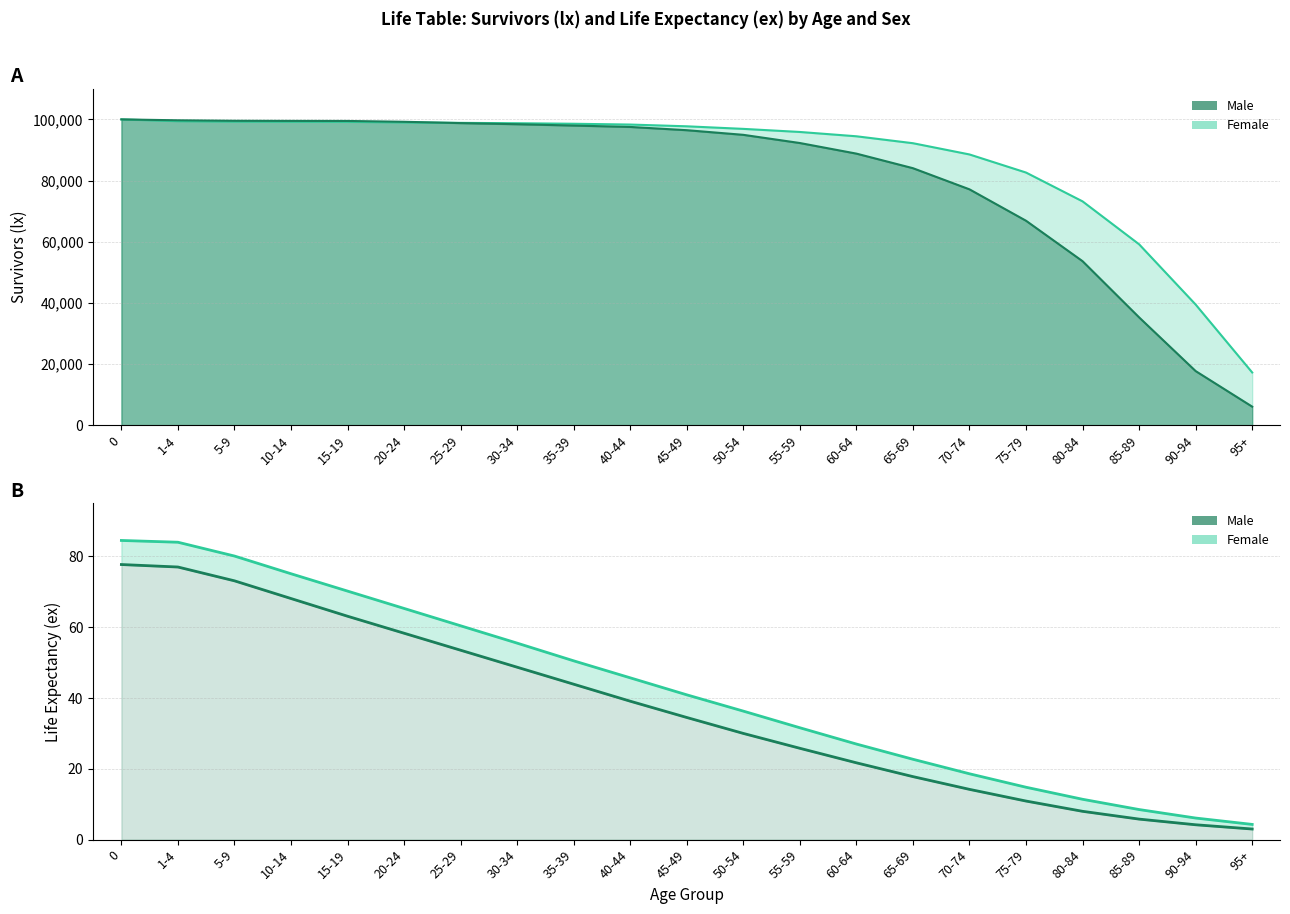

How many lines are shown in the chart?

4